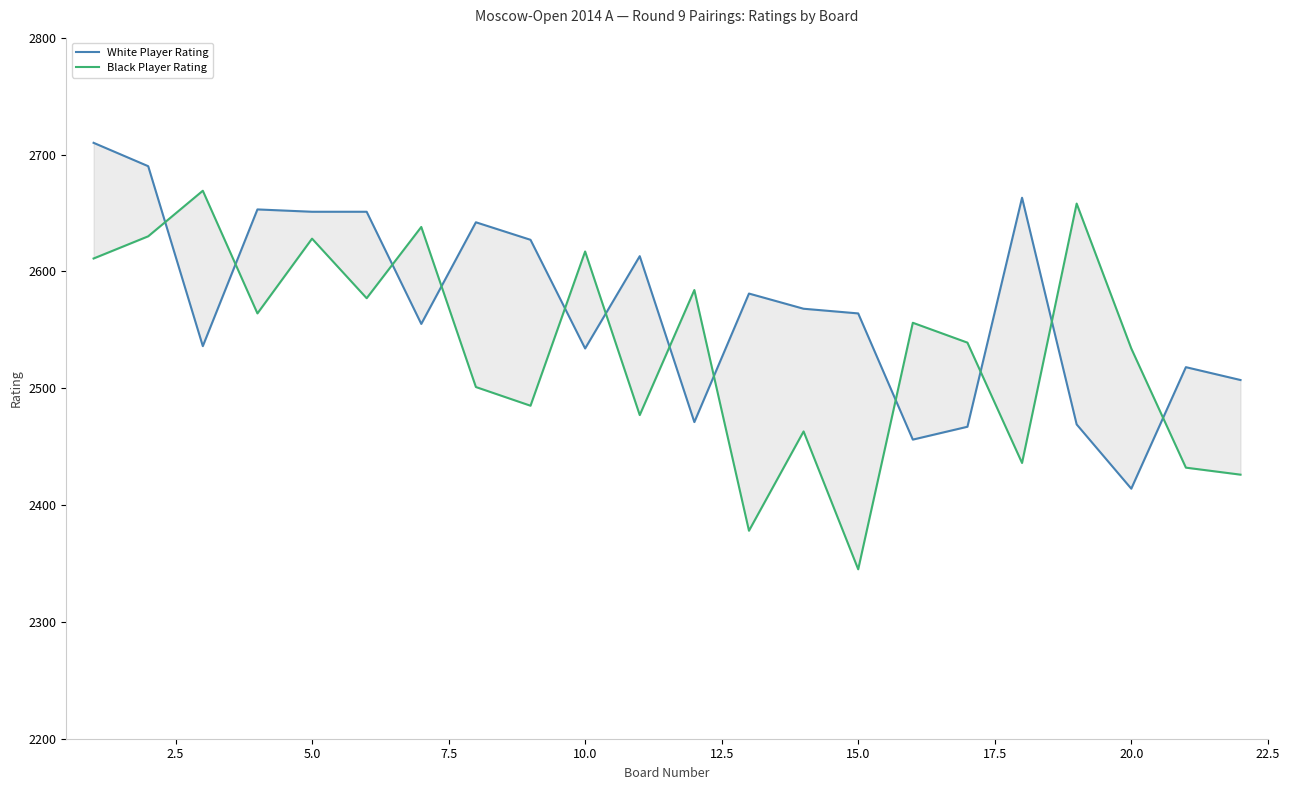

What is the highest value of the Black Player Rating series?

2669